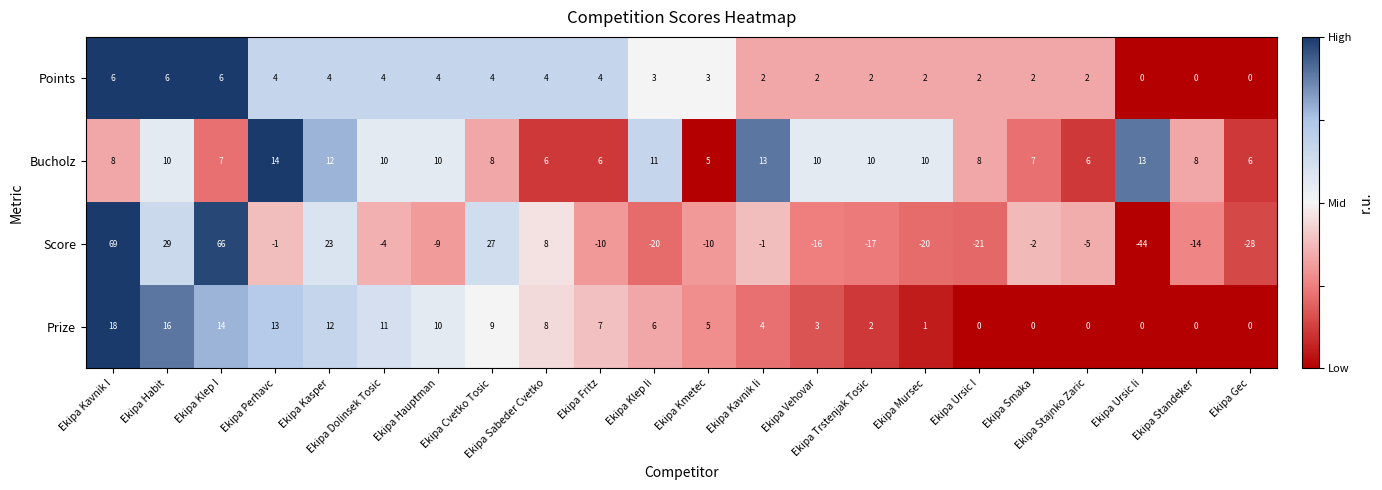

Which series has the largest range (max minus min)?

Score